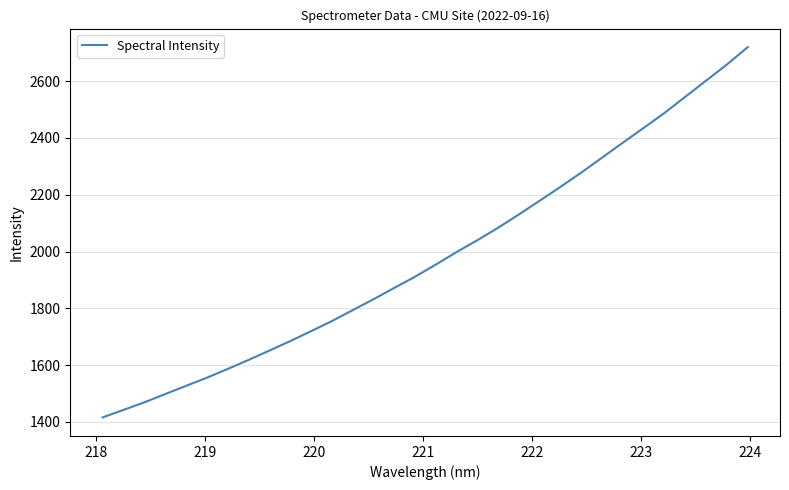

What is the difference between the maximum and minimum values?

1303.6